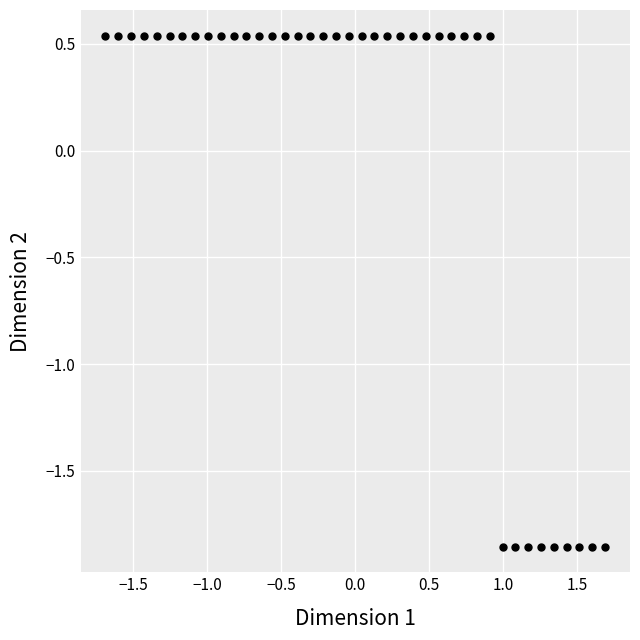

What is the range of Y values (max minus min)?

2.4